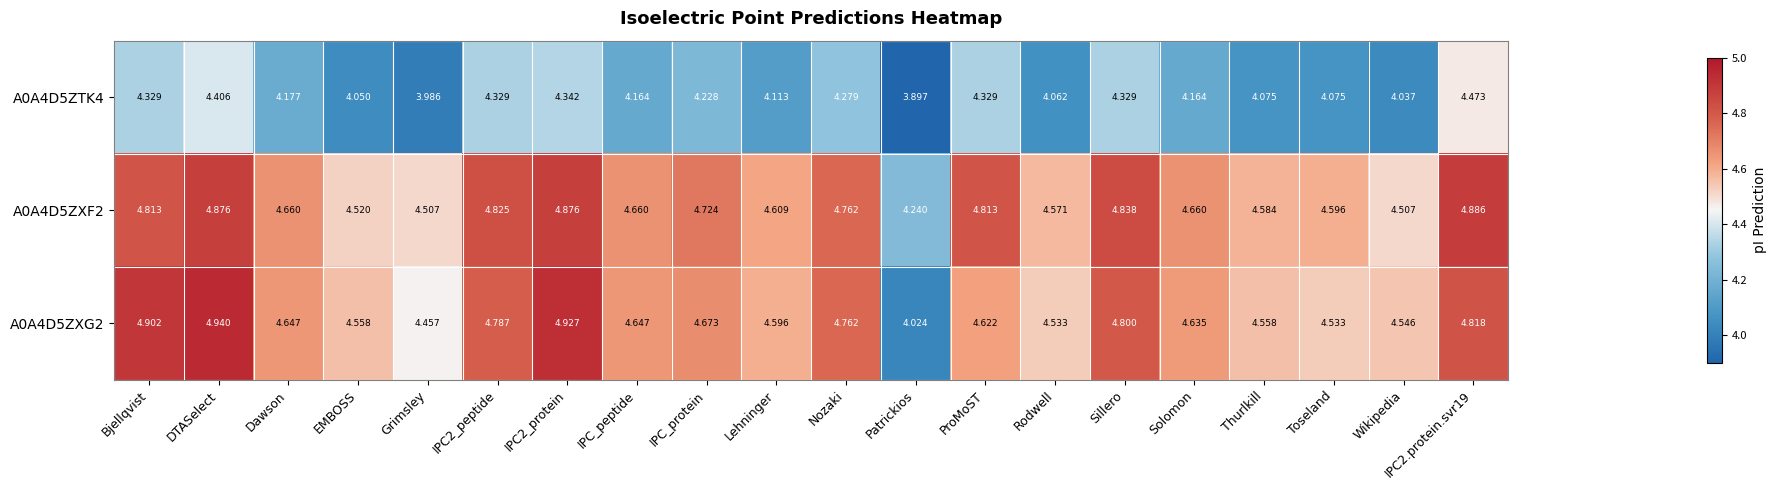

At which category is the sum across all series the highest?

DTASelect